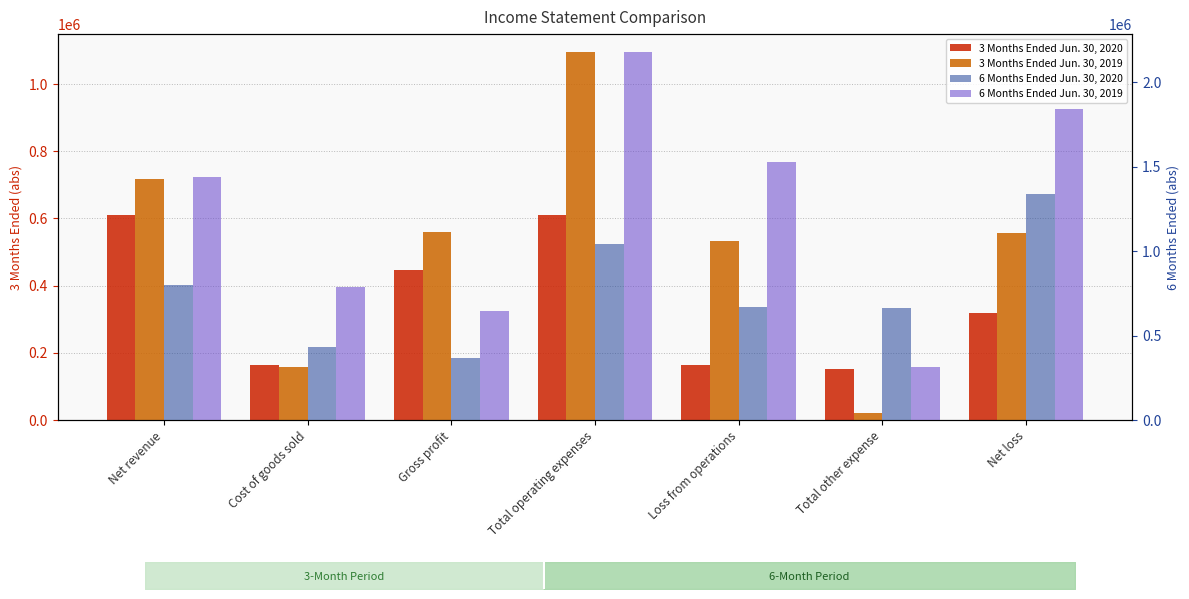

Is it true that 3 Months Ended Jun. 30, 2019 equals 1093975 at Total operating expenses?

True